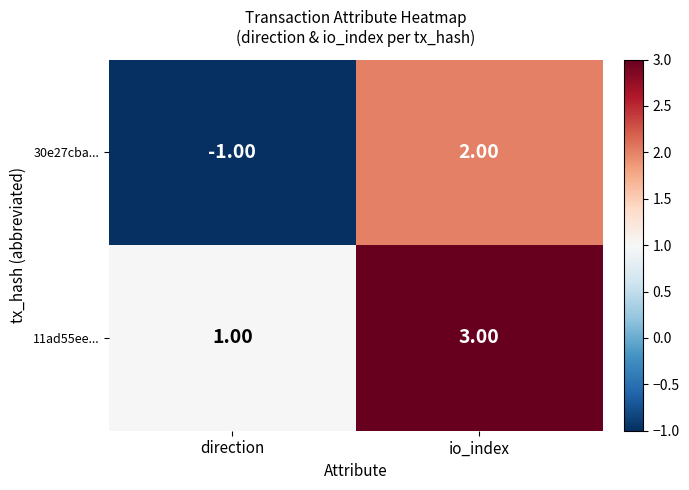

At which category is the sum across all series the highest?

io_index